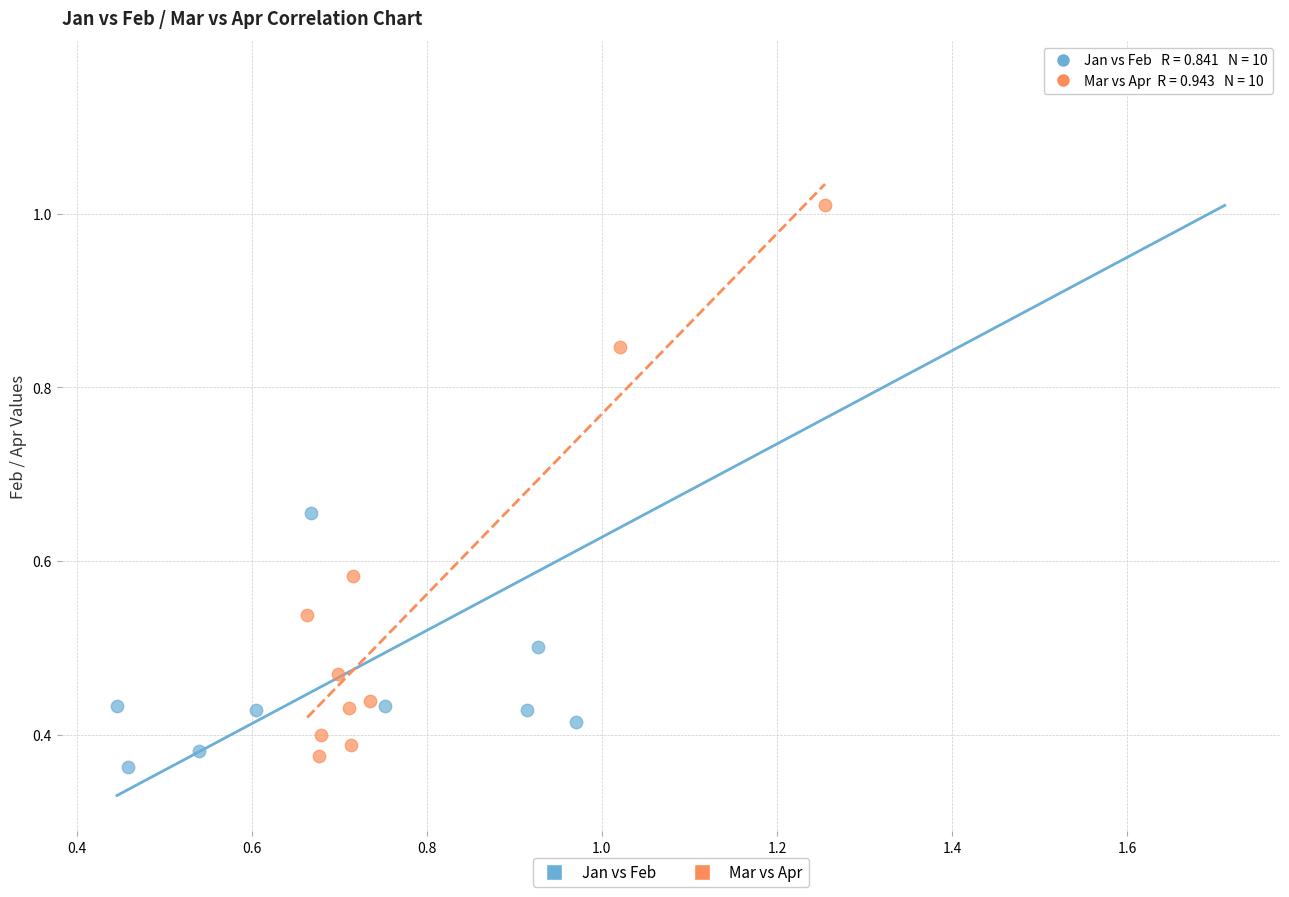

Which series has the largest Y range (max minus min)?

Jan vs Feb